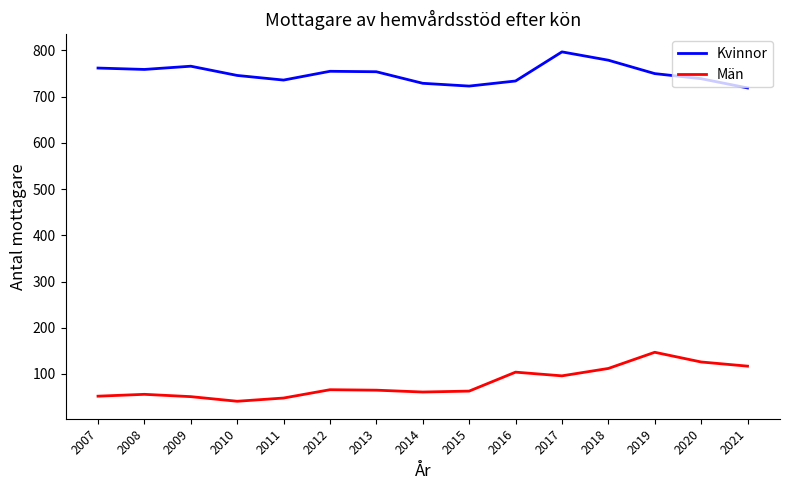

True or false: Män and Kvinnor intersect in this chart.

False